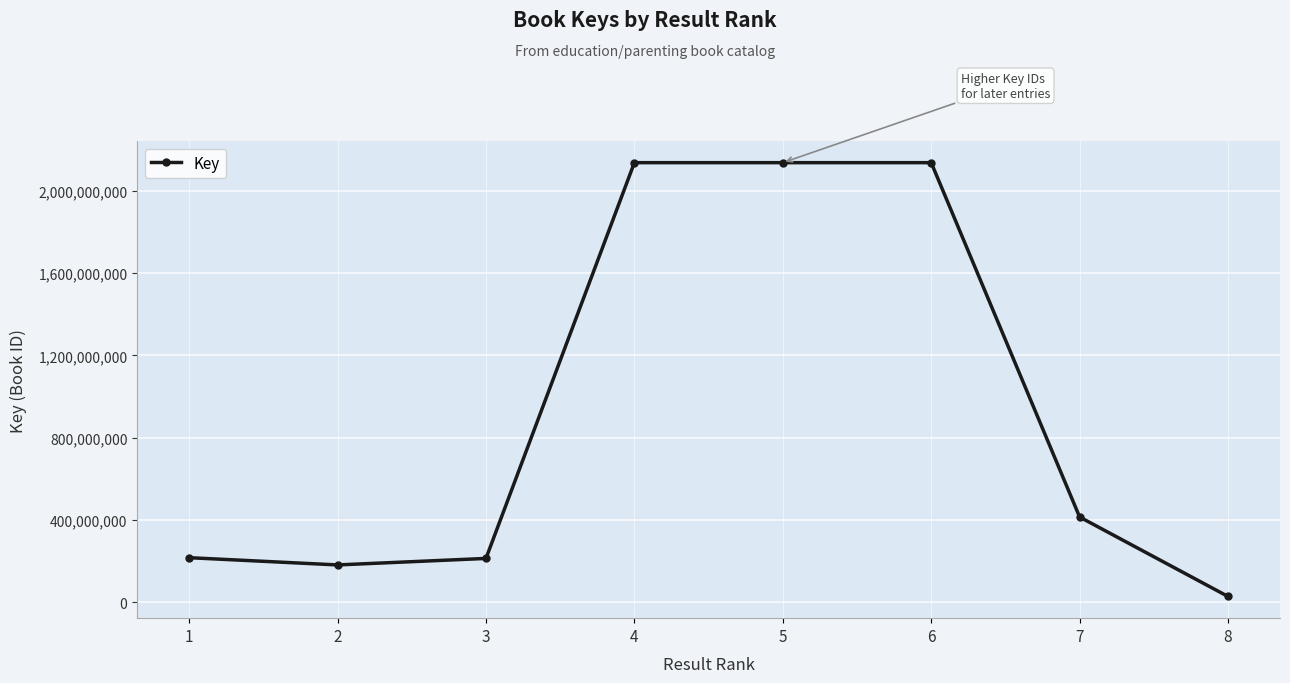

What is the maximum value shown in the chart?

2137700633